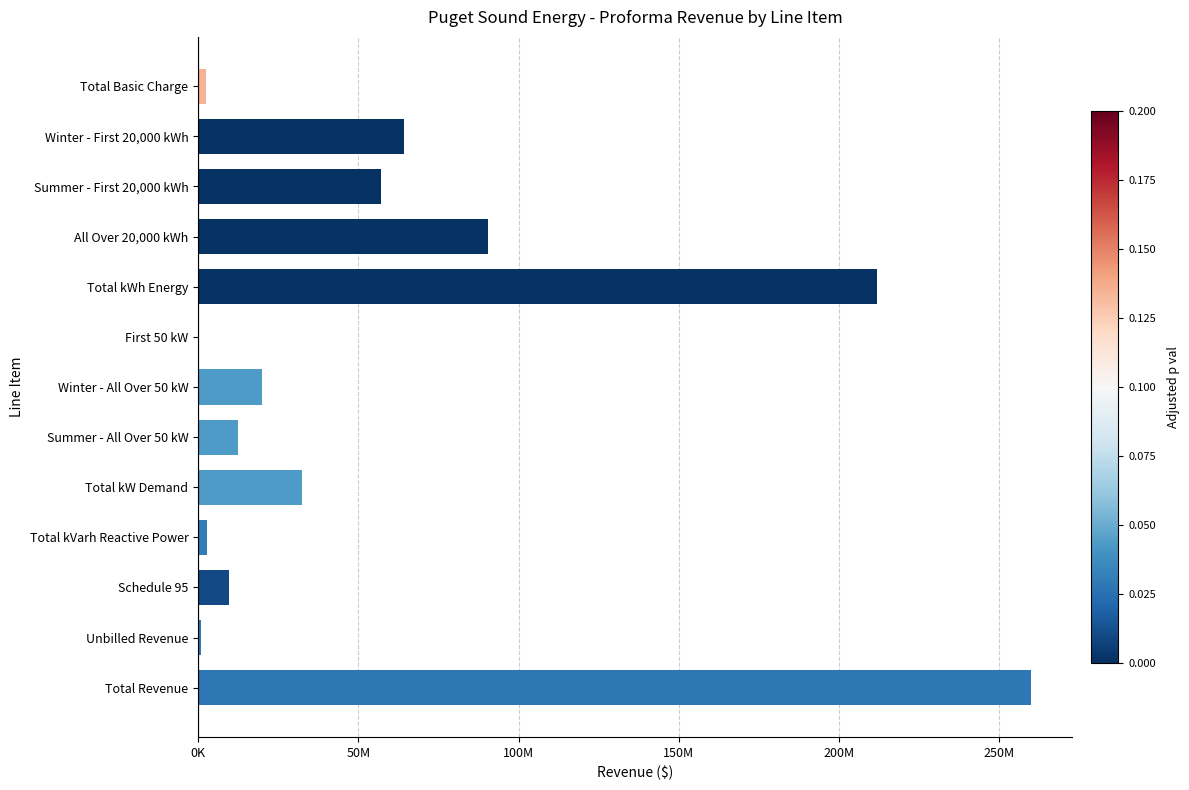

What is the average value?

58742070.6